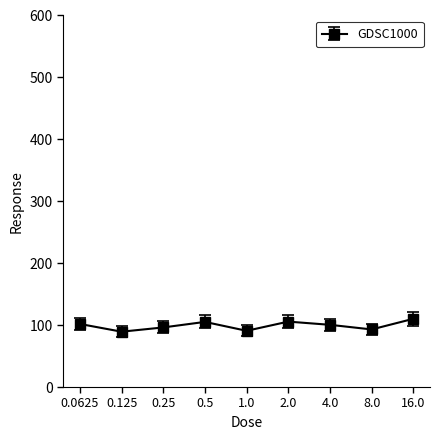

True or false: there are more than 2 points higher than both neighbors.

False